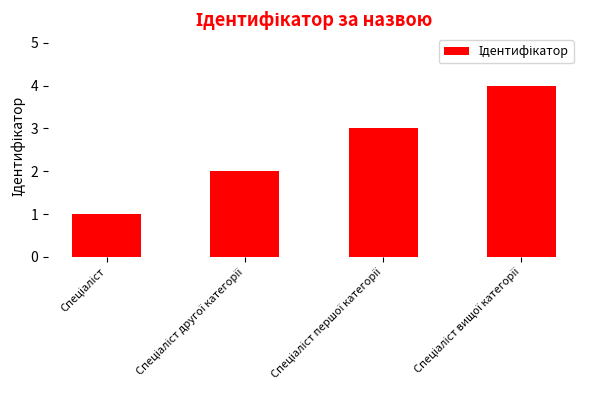

What is the maximum value shown in the chart?

4